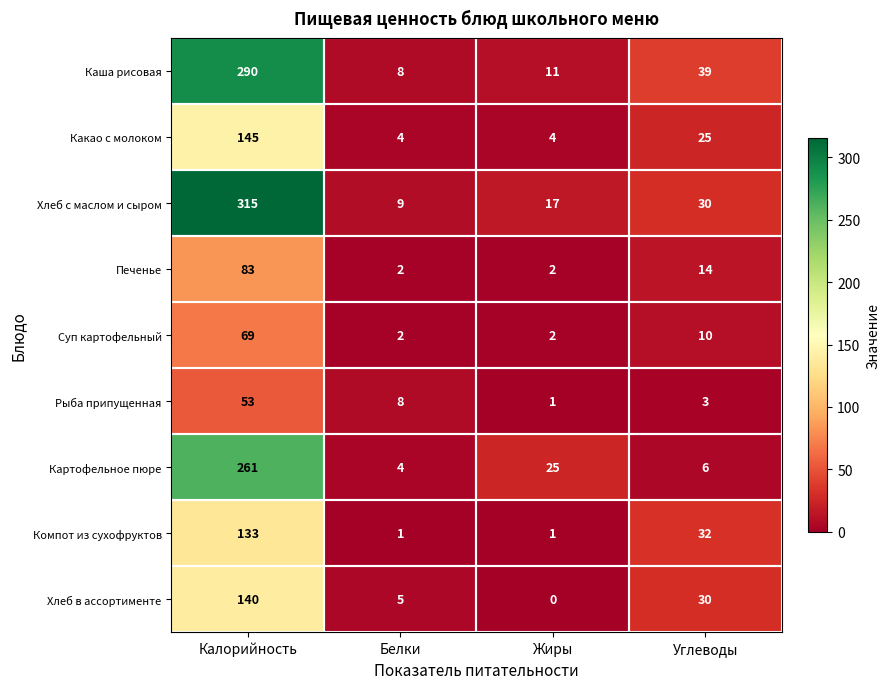

What is the average value of the Хлеб с маслом и сыром series?

93